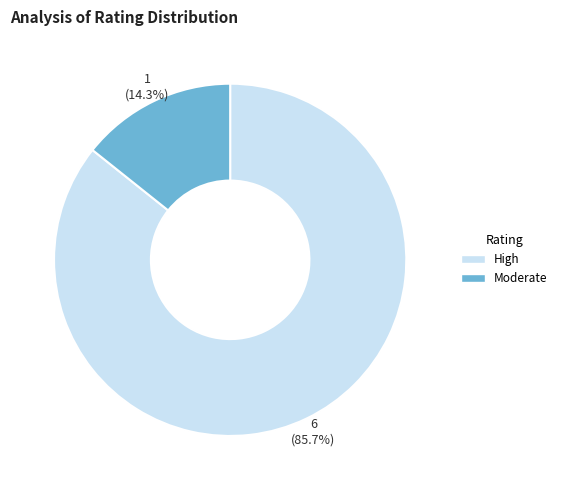

Is there a majority slice in this chart?

Yes